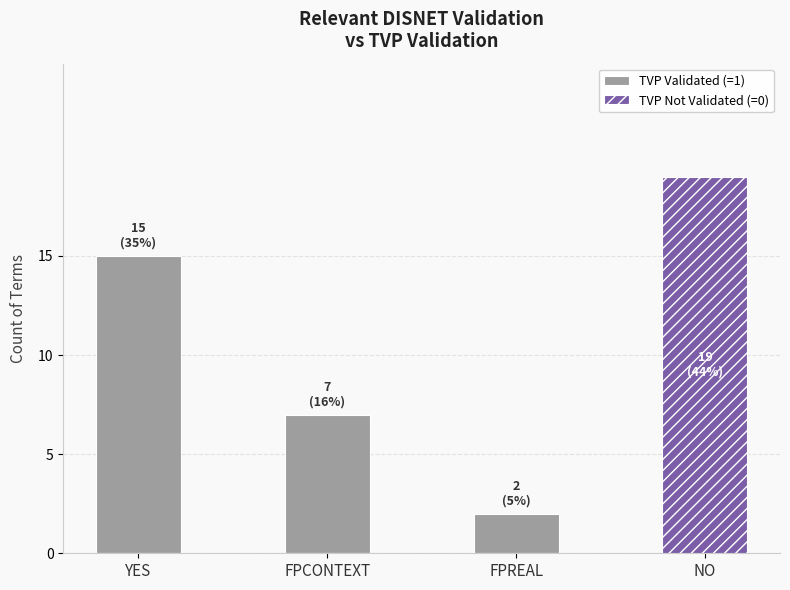

The TVP Not Validated (=0) series shows 7 at FPREAL. True or false?

False